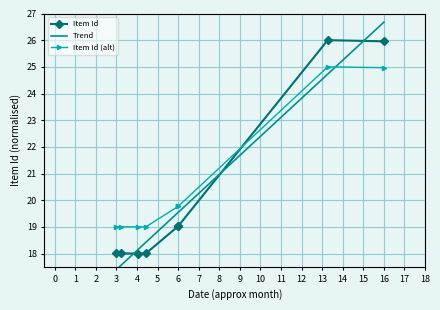

How many interior local peaks does the Item Id series have?

1